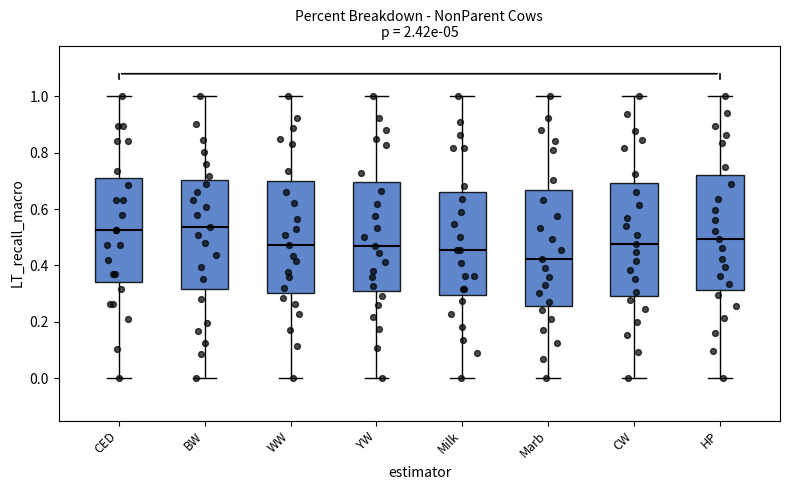

Reading left to right, read every box against the y-axis: the position of its median line, the range the box covers, and the ends of its whiskers. The values are not printed on the chart, so give them approximately, as read against the axis.

CED: median 0.52, box 0.34 to 0.72, whiskers 0.00 to 1.00
BW: median 0.54, box 0.32 to 0.70, whiskers 0.00 to 1.00
WW: median 0.48, box 0.30 to 0.70, whiskers 0.00 to 1.00
YW: median 0.46, box 0.30 to 0.70, whiskers 0.00 to 1.00
Milk: median 0.46, box 0.30 to 0.66, whiskers 0.00 to 1.00
Marb: median 0.42, box 0.26 to 0.66, whiskers 0.00 to 1.00
CW: median 0.48, box 0.30 to 0.70, whiskers 0.00 to 1.00
HP: median 0.50, box 0.32 to 0.72, whiskers 0.00 to 1.00